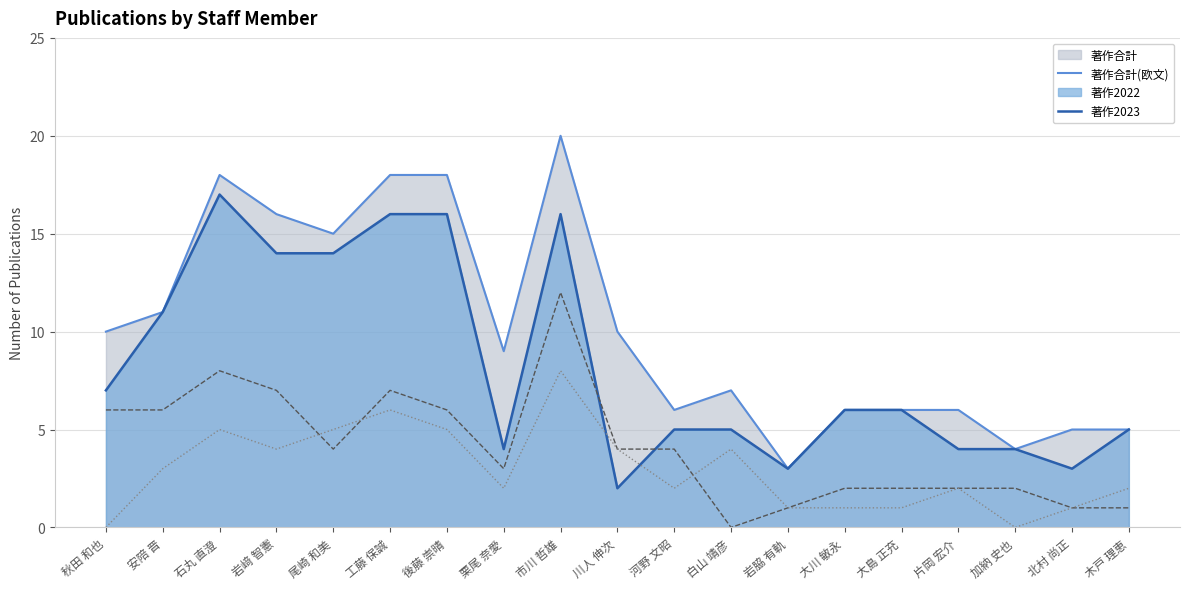

True or false: 著作2022 and 著作合計 intersect in this chart.

False